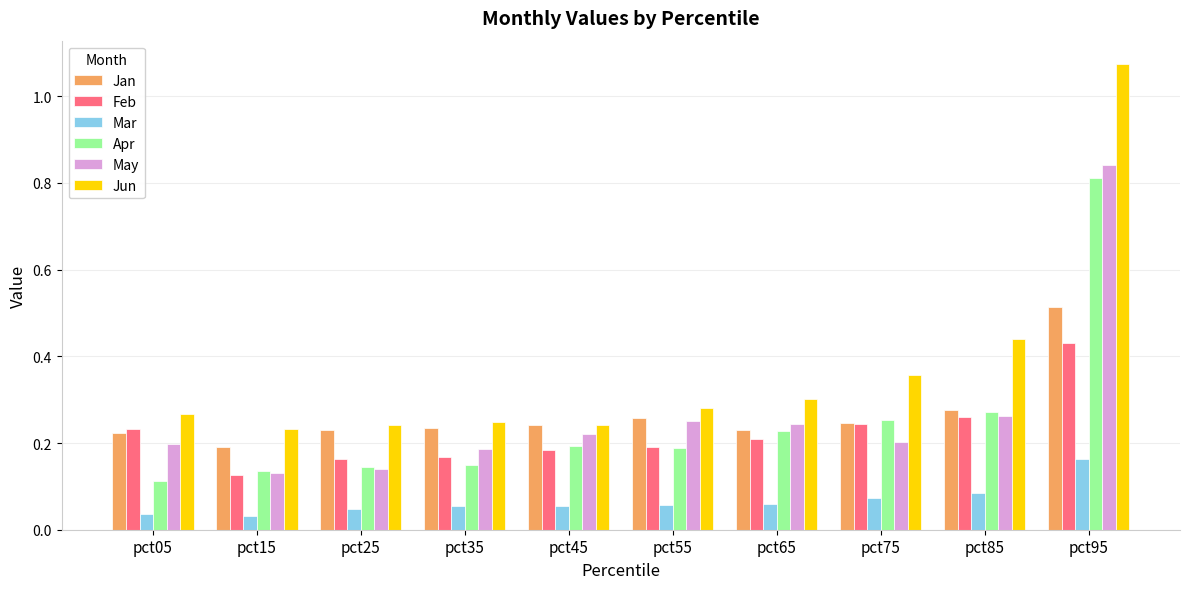

Is the value of Feb at pct85 greater than the value of May at pct05?

Yes